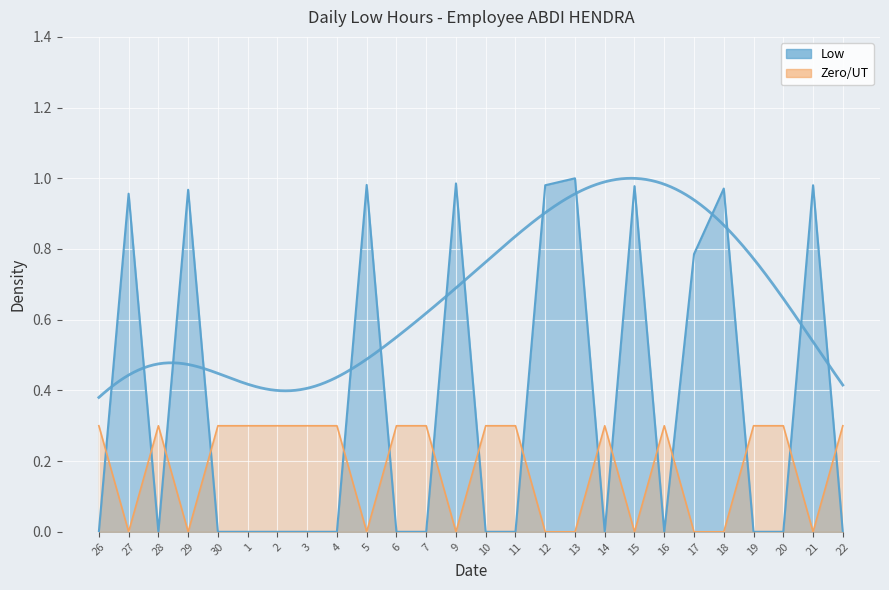

List the labels in order of value, smallest first.

26, 28, 30, 1, 2, 3, 4, 6, 7, 10, 11, 14, 16, 19, 20, 22, 17, 27, 29, 18, 15, 12, 21, 5, 9, 13